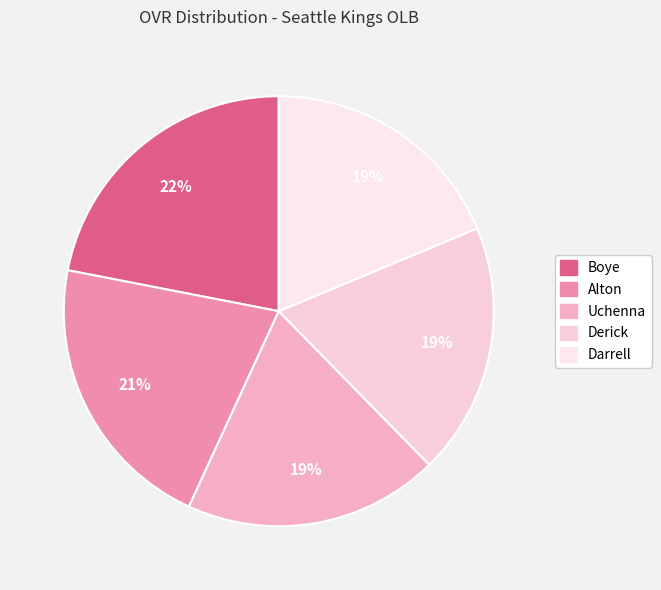

What is the smallest slice in the pie chart?

Darrell